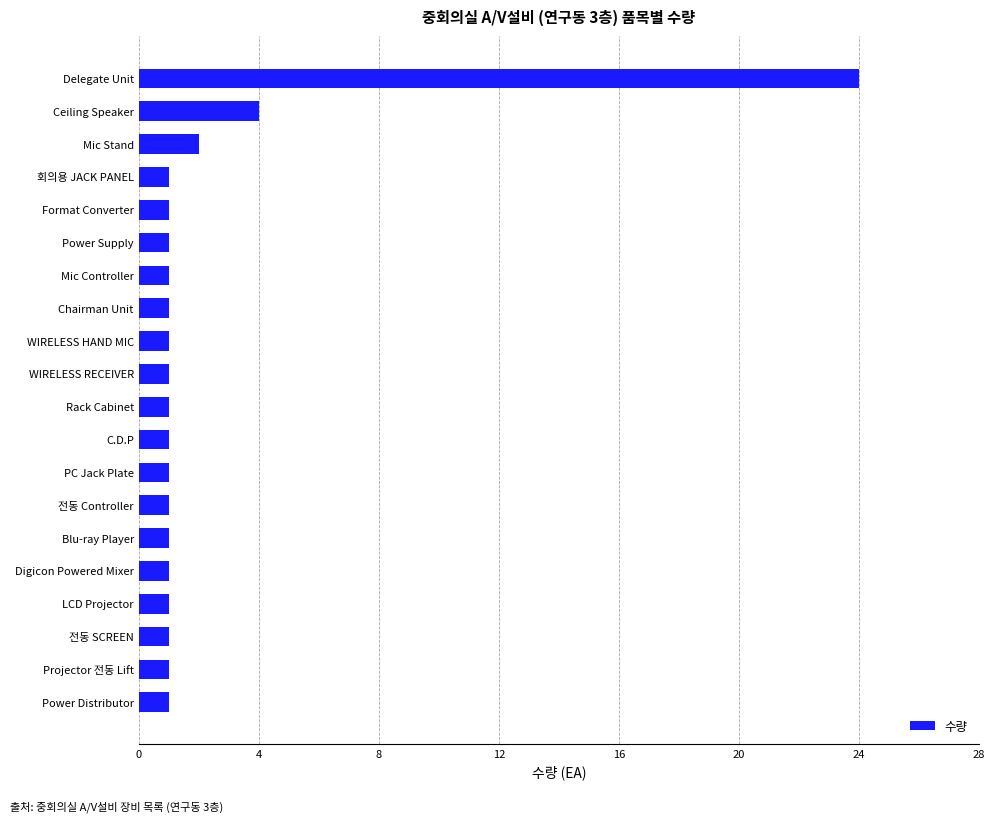

Reading bottom to top, what are all the values shown in this chart?

1	1	1	1	1	1	1	1	1	1	1	1	1	1	1	1	1	2	4	24